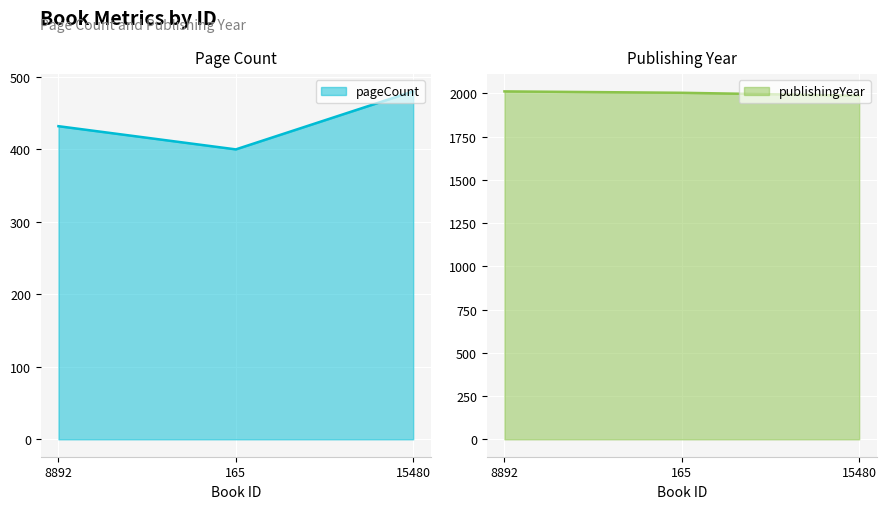

Which label corresponds to the largest value in the chart?

8892